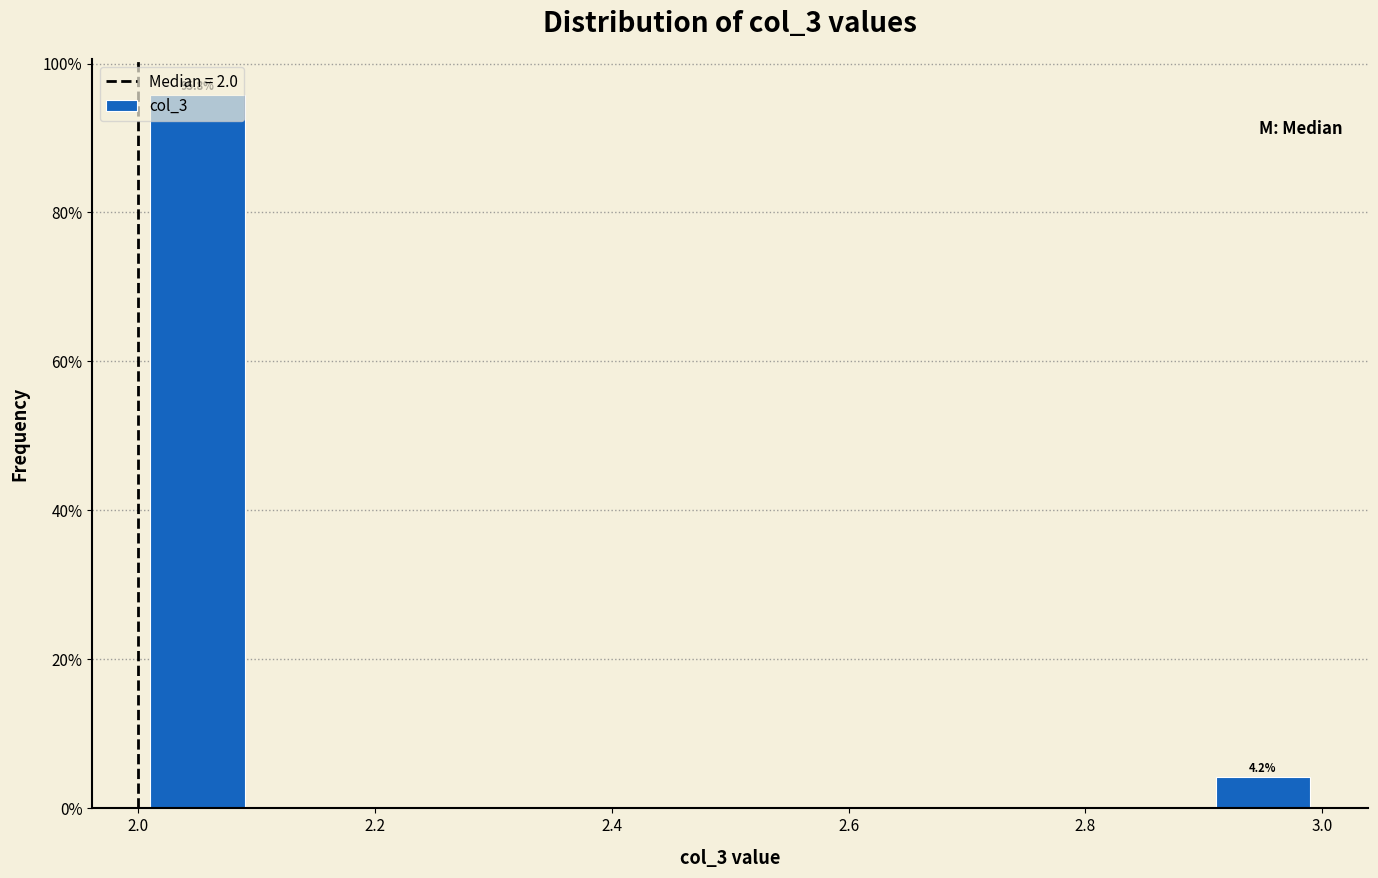

Which range on the x-axis has the tallest bar?

2.0 to 2.1